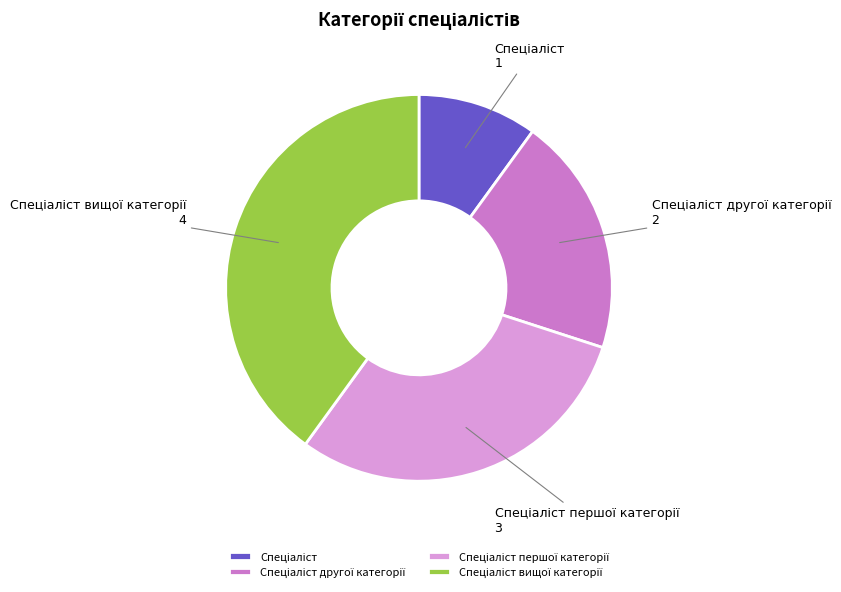

How many slices are in this pie chart?

4